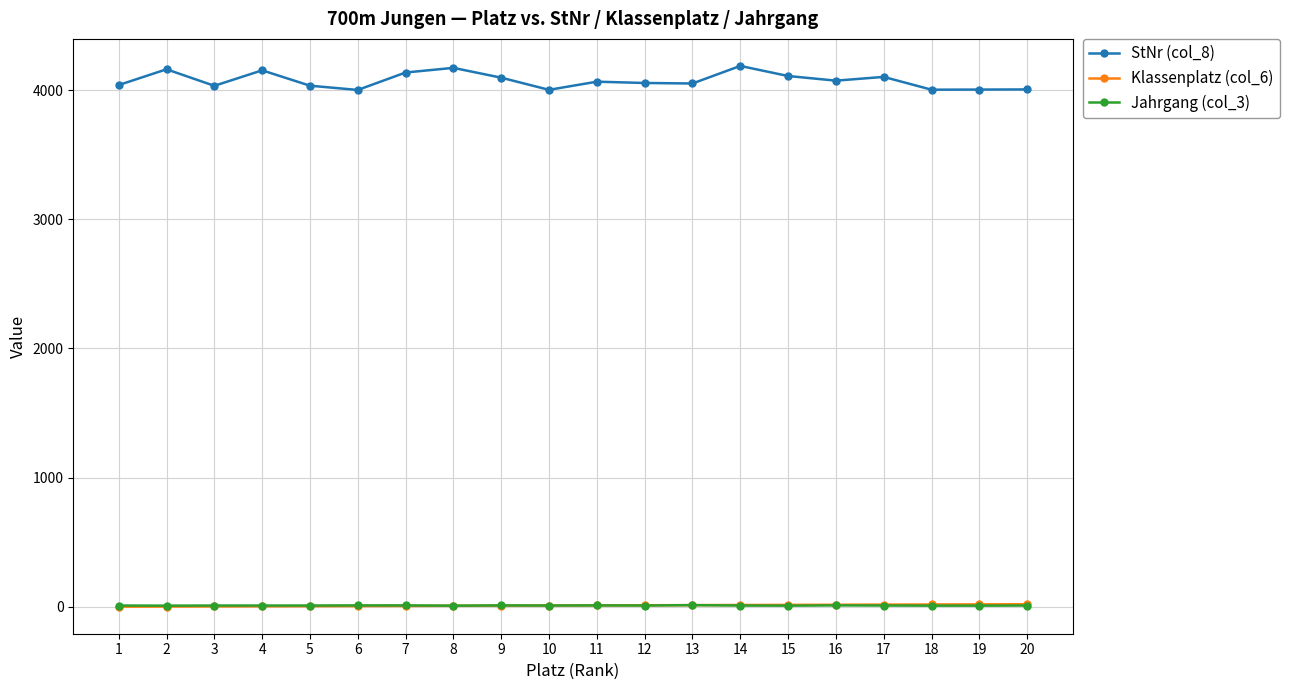

Is the value of Jahrgang (col_3) at 4 greater than the value of StNr (col_8) at 16?

No